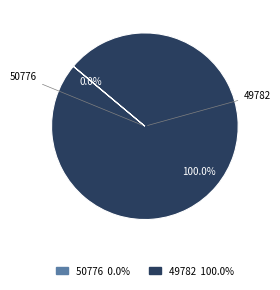

To the nearest percent, what portion does 49782 represent?

100%